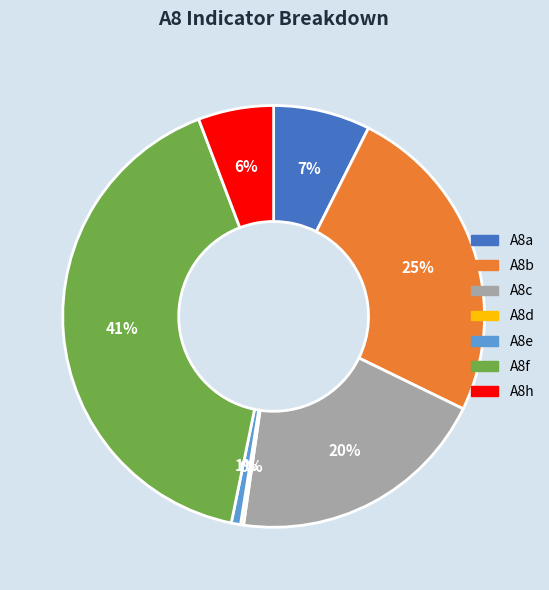

To the nearest percent, what portion does A8c represent?

20%